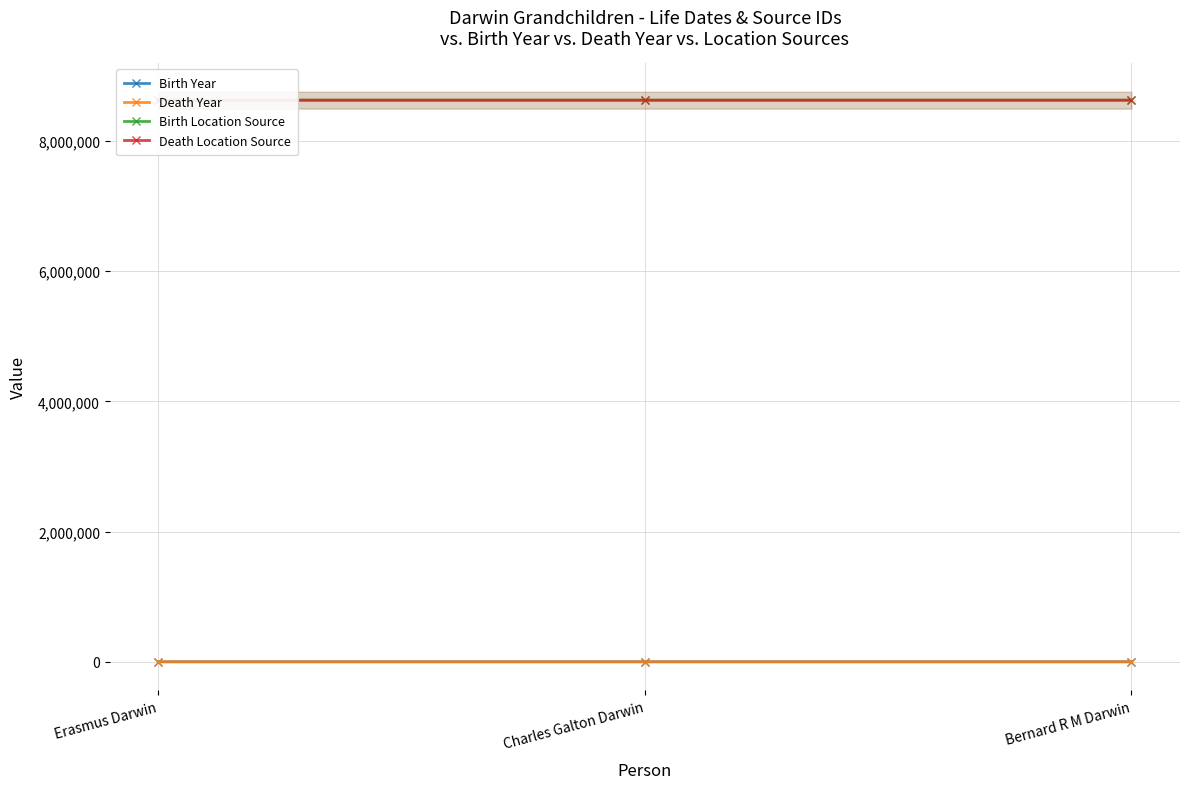

True or false: Death Location Source has a value of 2800970 at Charles Galton Darwin.

False